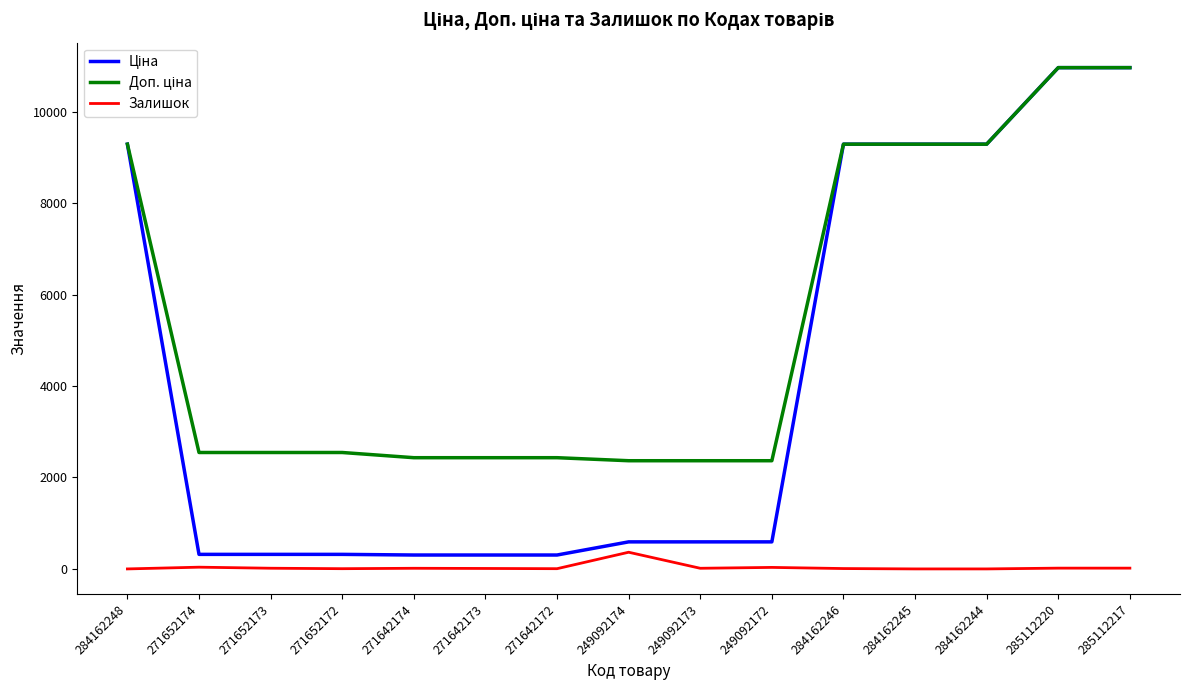

What is the maximum value shown in the chart?

10964.4